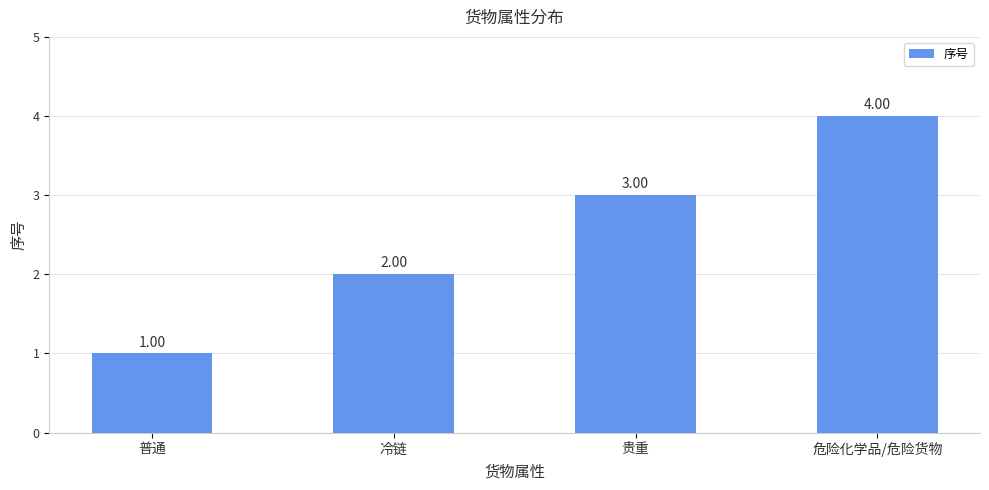

What is the difference between the maximum and minimum values?

3